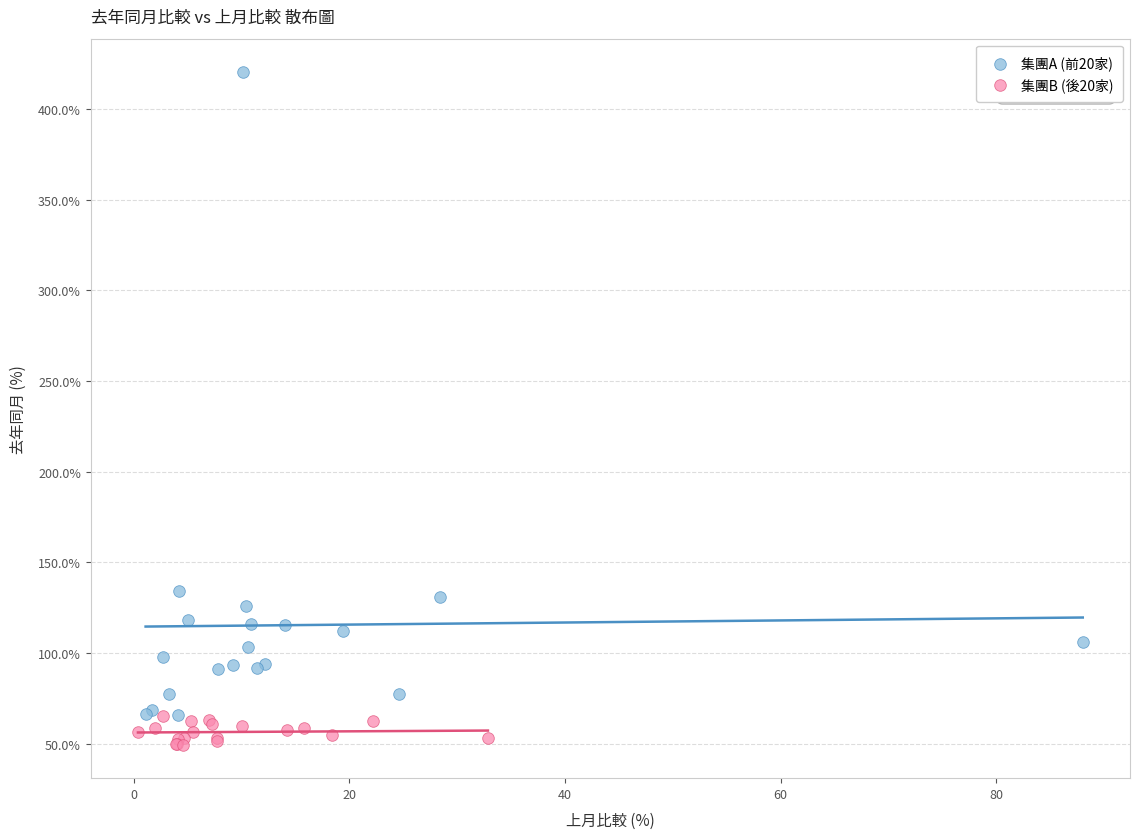

Which series has the widest spread of Y values?

集團A (前20家)